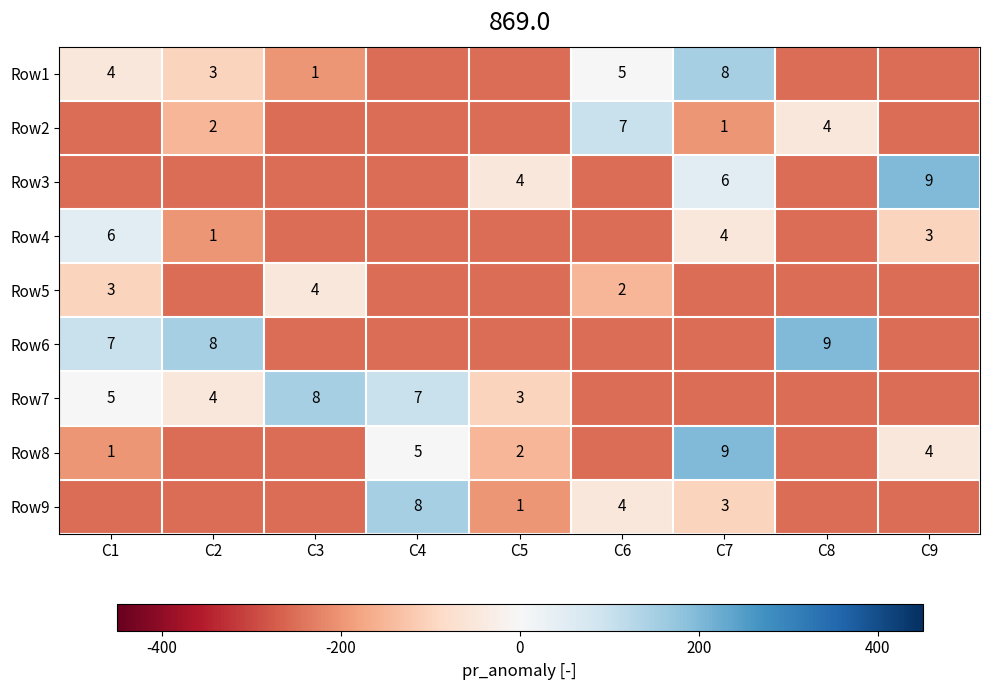

What is the difference between the highest and lowest values at C9?

9